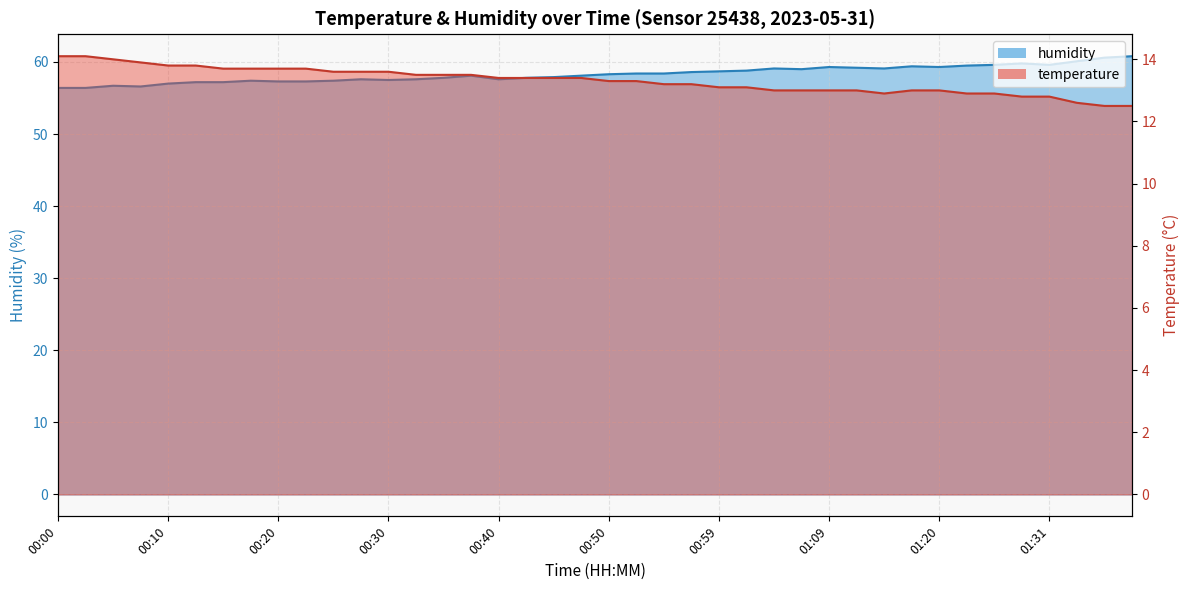

True or false: humidity and temperature cross at least once.

False